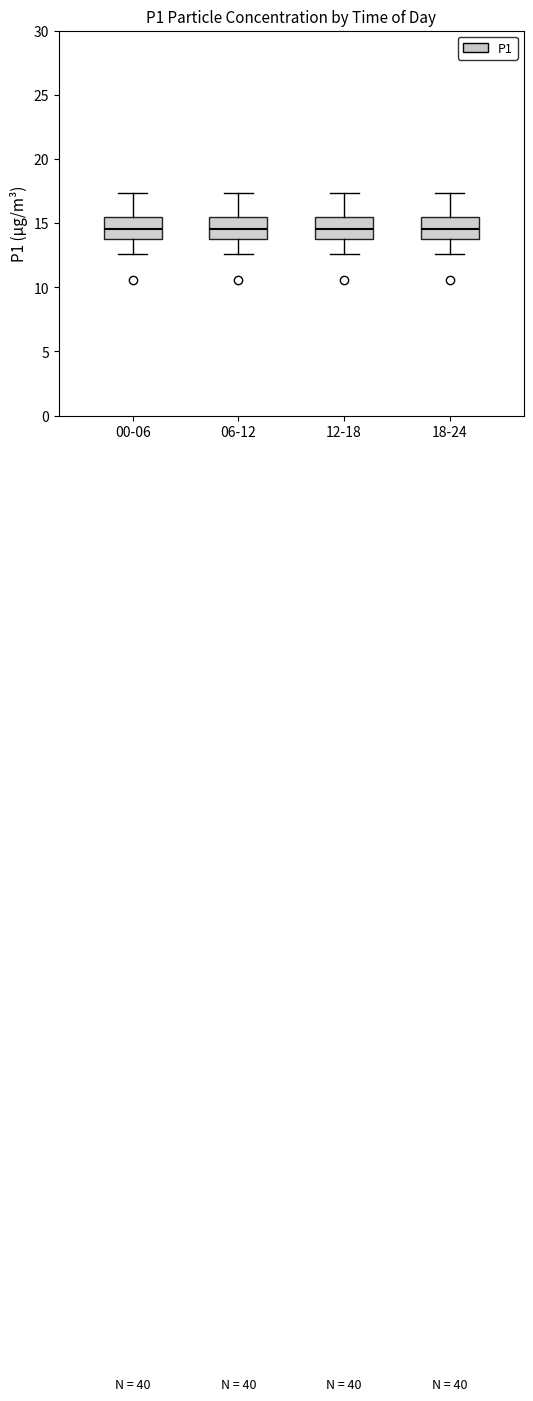

Reading left to right, read every box against the y-axis: the position of its median line, the range the box covers, and the ends of its whiskers. The values are not printed on the chart, so give them approximately, as read against the axis.

00-06: median 14.5, box 14.0 to 15.5, whiskers 12.5 to 17.5
06-12: median 14.5, box 14.0 to 15.5, whiskers 12.5 to 17.5
12-18: median 14.5, box 14.0 to 15.5, whiskers 12.5 to 17.5
18-24: median 14.5, box 14.0 to 15.5, whiskers 12.5 to 17.5